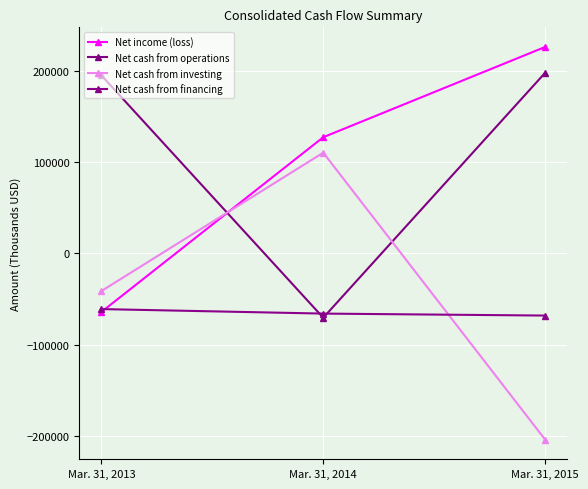

True or false: Net cash from operations has a value of -44259 at Mar. 31, 2014.

False